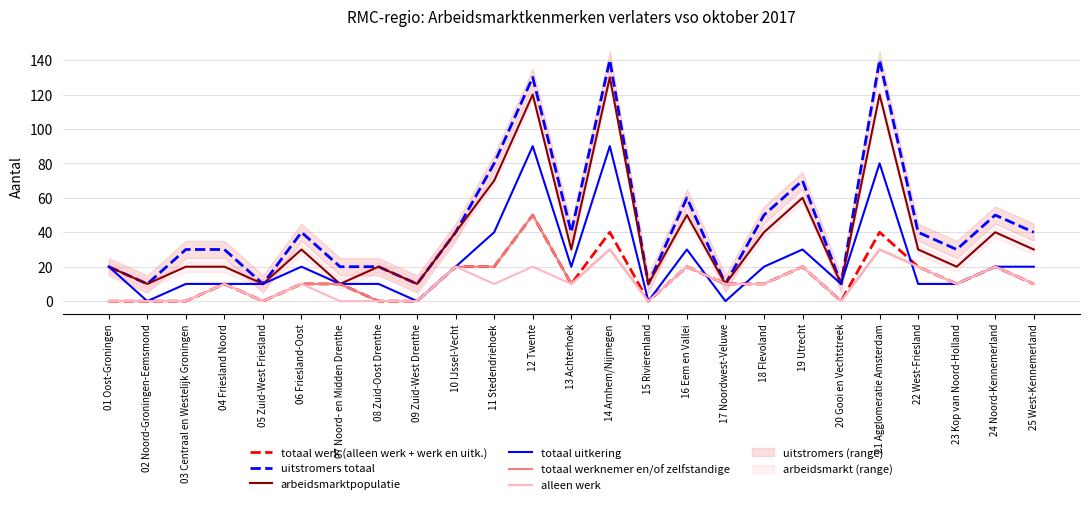

What are all the series names shown in the legend?

totaal werk (alleen werk + werk en uitk.), uitstromers totaal, arbeidsmarktpopulatie, totaal uitkering, totaal werknemer en/of zelfstandige, alleen werk